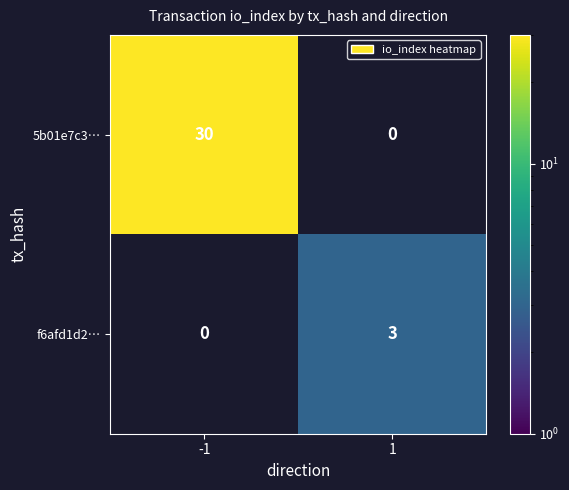

Is the value of f6afd1d2… at 1 greater than the value of 5b01e7c3… at -1?

No